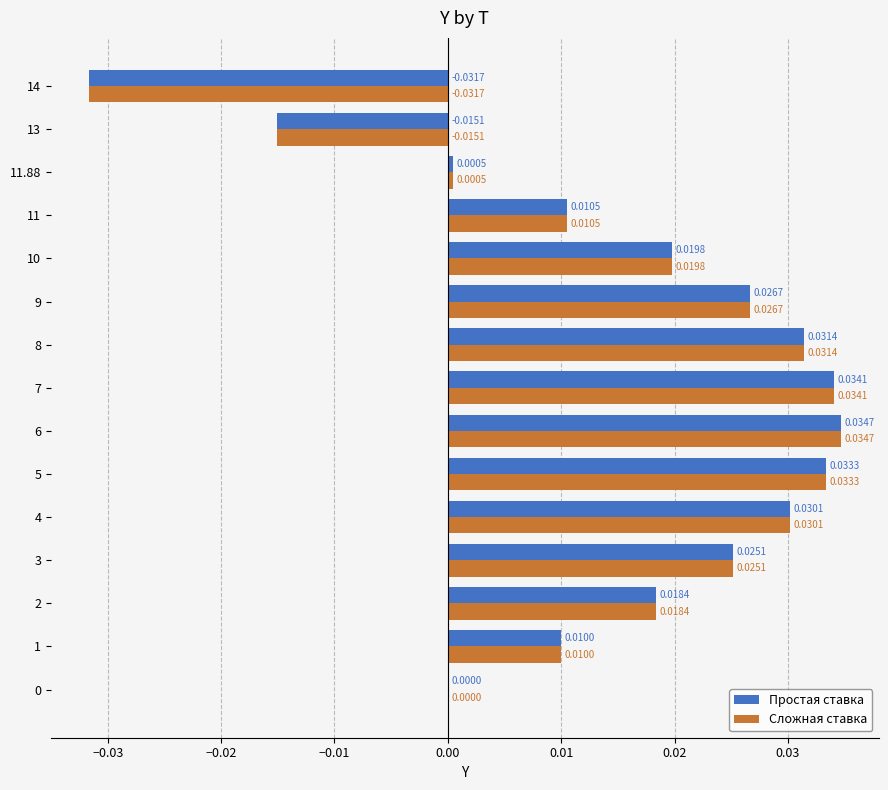

At which category is the sum across all series the highest?

6